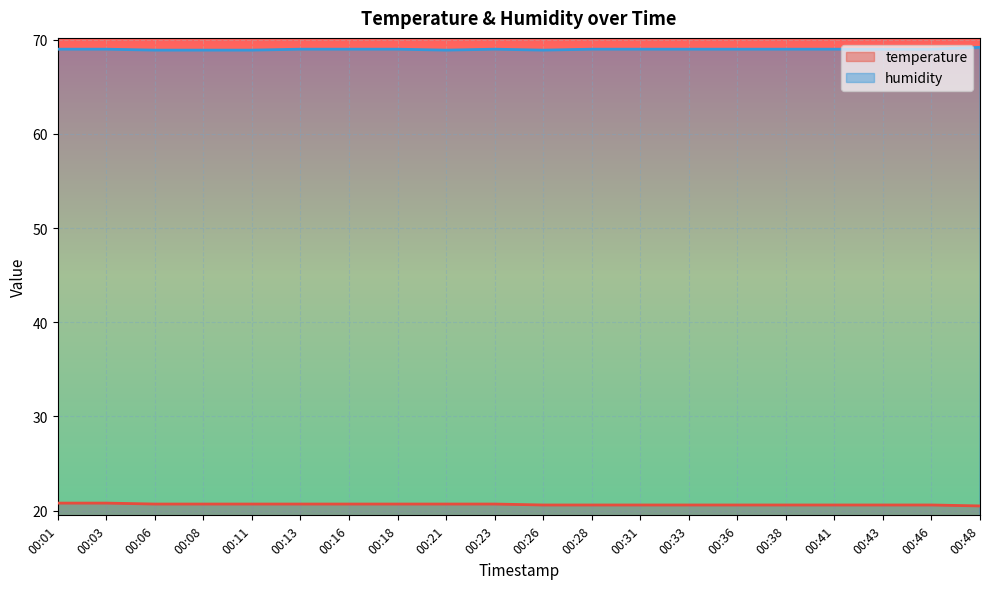

What are all the series names shown in the legend?

temperature, humidity